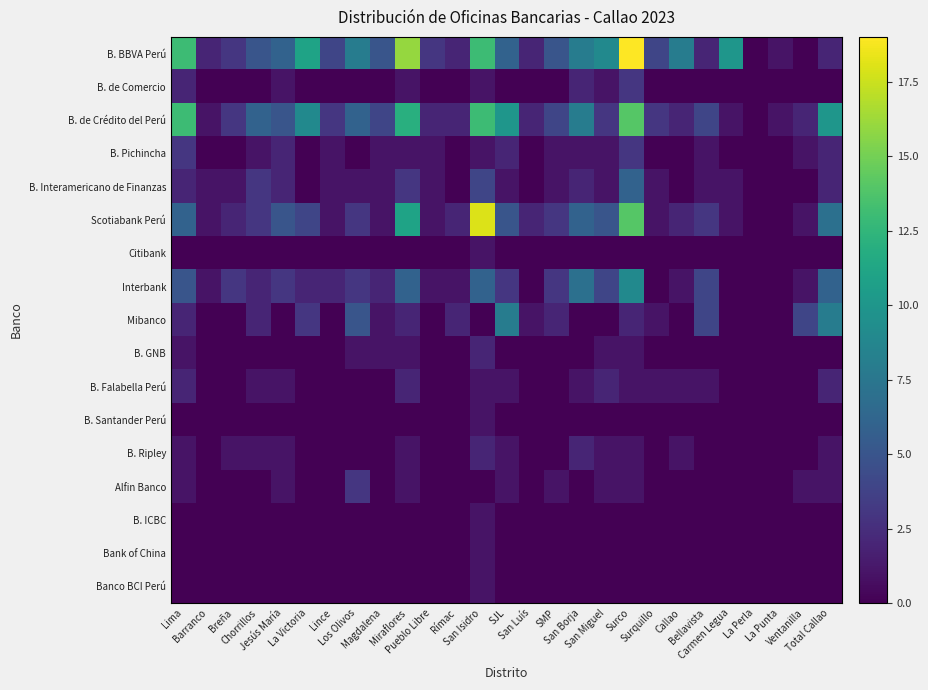

Reading right to left, extract all data points from this chart.

B. BBVA Perú: Total Callao=2	Ventanilla=0	La Punta=1	La Perla=0	Carmen Legua=10	Bellavista=2	Callao=8	Surquillo=4	Surco=19	San Miguel=9	San Borja=8	SMP=5	San Luís=2	SJL=6	San Isidro=13	Rímac=2	Pueblo Libre=3	Miraflores=16	Magdalena=5	Los Olivos=8	Lince=4	La Victoria=11	Jesús María=6	Chorrillos=5	Breña=3	Barranco=2	Lima=13
B. de Comercio: Total Callao=0	Ventanilla=0	La Punta=0	La Perla=0	Carmen Legua=0	Bellavista=0	Callao=0	Surquillo=0	Surco=3	San Miguel=1	San Borja=2	SMP=0	San Luís=0	SJL=0	San Isidro=1	Rímac=0	Pueblo Libre=0	Miraflores=1	Magdalena=0	Los Olivos=0	Lince=0	La Victoria=0	Jesús María=1	Chorrillos=0	Breña=0	Barranco=0	Lima=2
B. de Crédito del Perú: Total Callao=10	Ventanilla=2	La Punta=1	La Perla=0	Carmen Legua=1	Bellavista=4	Callao=2	Surquillo=3	Surco=14	San Miguel=3	San Borja=8	SMP=4	San Luís=2	SJL=10	San Isidro=13	Rímac=2	Pueblo Libre=2	Miraflores=12	Magdalena=4	Los Olivos=6	Lince=3	La Victoria=9	Jesús María=5	Chorrillos=6	Breña=3	Barranco=1	Lima=13
B. Pichincha: Total Callao=2	Ventanilla=1	La Punta=0	La Perla=0	Carmen Legua=0	Bellavista=1	Callao=0	Surquillo=0	Surco=3	San Miguel=1	San Borja=1	SMP=1	San Luís=0	SJL=2	San Isidro=1	Rímac=0	Pueblo Libre=1	Miraflores=1	Magdalena=1	Los Olivos=0	Lince=1	La Victoria=0	Jesús María=2	Chorrillos=1	Breña=0	Barranco=0	Lima=3
B. Interamericano de Finanzas: Total Callao=2	Ventanilla=0	La Punta=0	La Perla=0	Carmen Legua=1	Bellavista=1	Callao=0	Surquillo=1	Surco=6	San Miguel=1	San Borja=2	SMP=1	San Luís=0	SJL=1	San Isidro=4	Rímac=0	Pueblo Libre=1	Miraflores=3	Magdalena=1	Los Olivos=1	Lince=1	La Victoria=0	Jesús María=2	Chorrillos=3	Breña=1	Barranco=1	Lima=2
Scotiabank Perú: Total Callao=7	Ventanilla=1	La Punta=0	La Perla=0	Carmen Legua=1	Bellavista=3	Callao=2	Surquillo=1	Surco=14	San Miguel=5	San Borja=6	SMP=3	San Luís=2	SJL=5	San Isidro=18	Rímac=2	Pueblo Libre=1	Miraflores=11	Magdalena=1	Los Olivos=3	Lince=1	La Victoria=4	Jesús María=5	Chorrillos=3	Breña=2	Barranco=1	Lima=6
Citibank: Total Callao=0	Ventanilla=0	La Punta=0	La Perla=0	Carmen Legua=0	Bellavista=0	Callao=0	Surquillo=0	Surco=0	San Miguel=0	San Borja=0	SMP=0	San Luís=0	SJL=0	San Isidro=1	Rímac=0	Pueblo Libre=0	Miraflores=0	Magdalena=0	Los Olivos=0	Lince=0	La Victoria=0	Jesús María=0	Chorrillos=0	Breña=0	Barranco=0	Lima=0
Interbank: Total Callao=6	Ventanilla=1	La Punta=0	La Perla=0	Carmen Legua=0	Bellavista=4	Callao=1	Surquillo=0	Surco=9	San Miguel=4	San Borja=7	SMP=3	San Luís=0	SJL=3	San Isidro=6	Rímac=1	Pueblo Libre=1	Miraflores=6	Magdalena=2	Los Olivos=3	Lince=2	La Victoria=2	Jesús María=3	Chorrillos=2	Breña=3	Barranco=1	Lima=5
Mibanco: Total Callao=8	Ventanilla=4	La Punta=0	La Perla=0	Carmen Legua=0	Bellavista=4	Callao=0	Surquillo=1	Surco=2	San Miguel=0	San Borja=0	SMP=2	San Luís=1	SJL=8	San Isidro=0	Rímac=2	Pueblo Libre=0	Miraflores=2	Magdalena=1	Los Olivos=5	Lince=0	La Victoria=3	Jesús María=0	Chorrillos=2	Breña=0	Barranco=0	Lima=2
B. GNB: Total Callao=0	Ventanilla=0	La Punta=0	La Perla=0	Carmen Legua=0	Bellavista=0	Callao=0	Surquillo=0	Surco=1	San Miguel=1	San Borja=0	SMP=0	San Luís=0	SJL=0	San Isidro=2	Rímac=0	Pueblo Libre=0	Miraflores=1	Magdalena=1	Los Olivos=1	Lince=0	La Victoria=0	Jesús María=0	Chorrillos=0	Breña=0	Barranco=0	Lima=1
B. Falabella Perú: Total Callao=2	Ventanilla=0	La Punta=0	La Perla=0	Carmen Legua=0	Bellavista=1	Callao=1	Surquillo=1	Surco=1	San Miguel=2	San Borja=1	SMP=0	San Luís=0	SJL=1	San Isidro=1	Rímac=0	Pueblo Libre=0	Miraflores=2	Magdalena=0	Los Olivos=0	Lince=0	La Victoria=0	Jesús María=1	Chorrillos=1	Breña=0	Barranco=0	Lima=2
B. Santander Perú: Total Callao=0	Ventanilla=0	La Punta=0	La Perla=0	Carmen Legua=0	Bellavista=0	Callao=0	Surquillo=0	Surco=0	San Miguel=0	San Borja=0	SMP=0	San Luís=0	SJL=0	San Isidro=1	Rímac=0	Pueblo Libre=0	Miraflores=0	Magdalena=0	Los Olivos=0	Lince=0	La Victoria=0	Jesús María=0	Chorrillos=0	Breña=0	Barranco=0	Lima=0
B. Ripley: Total Callao=1	Ventanilla=0	La Punta=0	La Perla=0	Carmen Legua=0	Bellavista=0	Callao=1	Surquillo=0	Surco=1	San Miguel=1	San Borja=2	SMP=0	San Luís=0	SJL=1	San Isidro=2	Rímac=0	Pueblo Libre=0	Miraflores=1	Magdalena=0	Los Olivos=0	Lince=0	La Victoria=0	Jesús María=1	Chorrillos=1	Breña=1	Barranco=0	Lima=1
Alfin Banco: Total Callao=1	Ventanilla=1	La Punta=0	La Perla=0	Carmen Legua=0	Bellavista=0	Callao=0	Surquillo=0	Surco=1	San Miguel=1	San Borja=0	SMP=1	San Luís=0	SJL=1	San Isidro=0	Rímac=0	Pueblo Libre=0	Miraflores=1	Magdalena=0	Los Olivos=3	Lince=0	La Victoria=0	Jesús María=1	Chorrillos=0	Breña=0	Barranco=0	Lima=1
B. ICBC: Total Callao=0	Ventanilla=0	La Punta=0	La Perla=0	Carmen Legua=0	Bellavista=0	Callao=0	Surquillo=0	Surco=0	San Miguel=0	San Borja=0	SMP=0	San Luís=0	SJL=0	San Isidro=1	Rímac=0	Pueblo Libre=0	Miraflores=0	Magdalena=0	Los Olivos=0	Lince=0	La Victoria=0	Jesús María=0	Chorrillos=0	Breña=0	Barranco=0	Lima=0
Bank of China: Total Callao=0	Ventanilla=0	La Punta=0	La Perla=0	Carmen Legua=0	Bellavista=0	Callao=0	Surquillo=0	Surco=0	San Miguel=0	San Borja=0	SMP=0	San Luís=0	SJL=0	San Isidro=1	Rímac=0	Pueblo Libre=0	Miraflores=0	Magdalena=0	Los Olivos=0	Lince=0	La Victoria=0	Jesús María=0	Chorrillos=0	Breña=0	Barranco=0	Lima=0
Banco BCI Perú: Total Callao=0	Ventanilla=0	La Punta=0	La Perla=0	Carmen Legua=0	Bellavista=0	Callao=0	Surquillo=0	Surco=0	San Miguel=0	San Borja=0	SMP=0	San Luís=0	SJL=0	San Isidro=1	Rímac=0	Pueblo Libre=0	Miraflores=0	Magdalena=0	Los Olivos=0	Lince=0	La Victoria=0	Jesús María=0	Chorrillos=0	Breña=0	Barranco=0	Lima=0